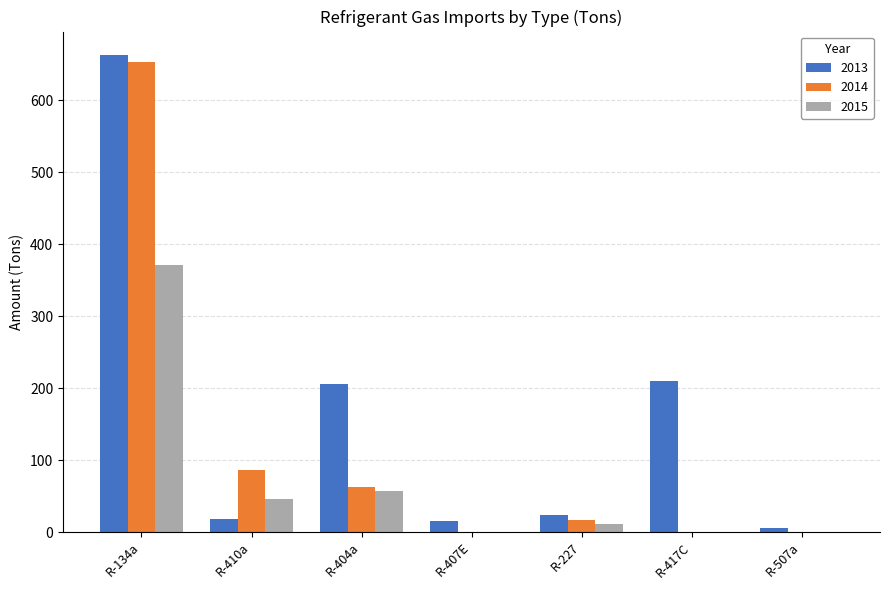

Is it true that 2013 equals 662.2 at R-134a?

True